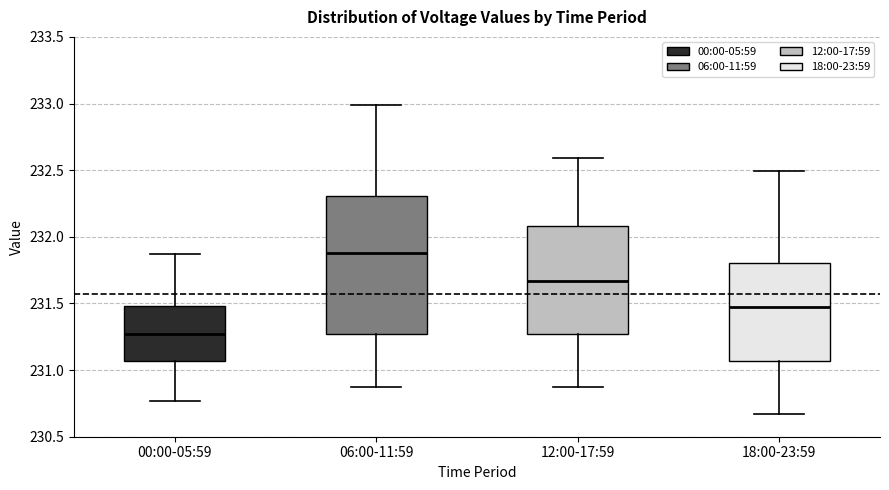

Where does the lower whisker of the box for 00:00-05:59 end on the y-axis? The values are not printed on the chart, so give them approximately, as read against the axis.

230.75